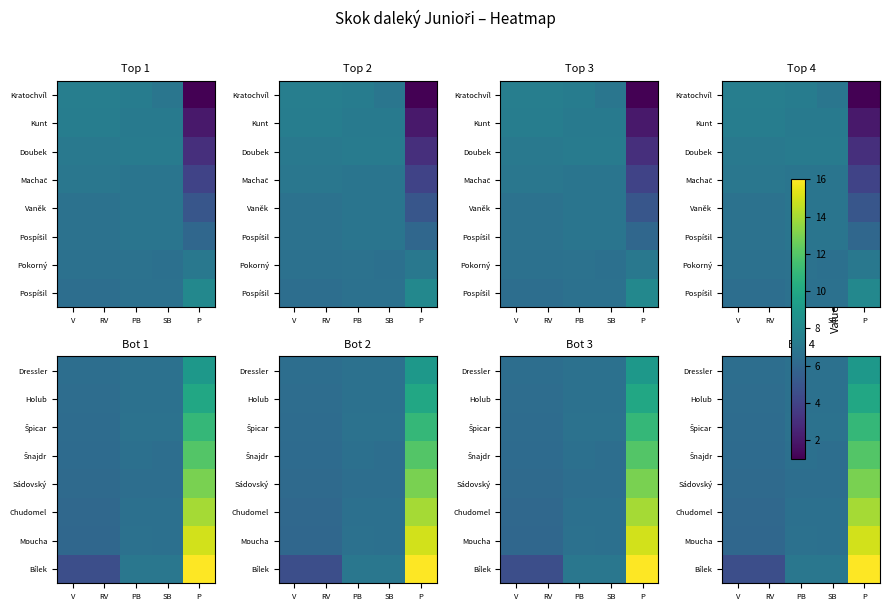

At how many categories does at least one series exceed 15?

1